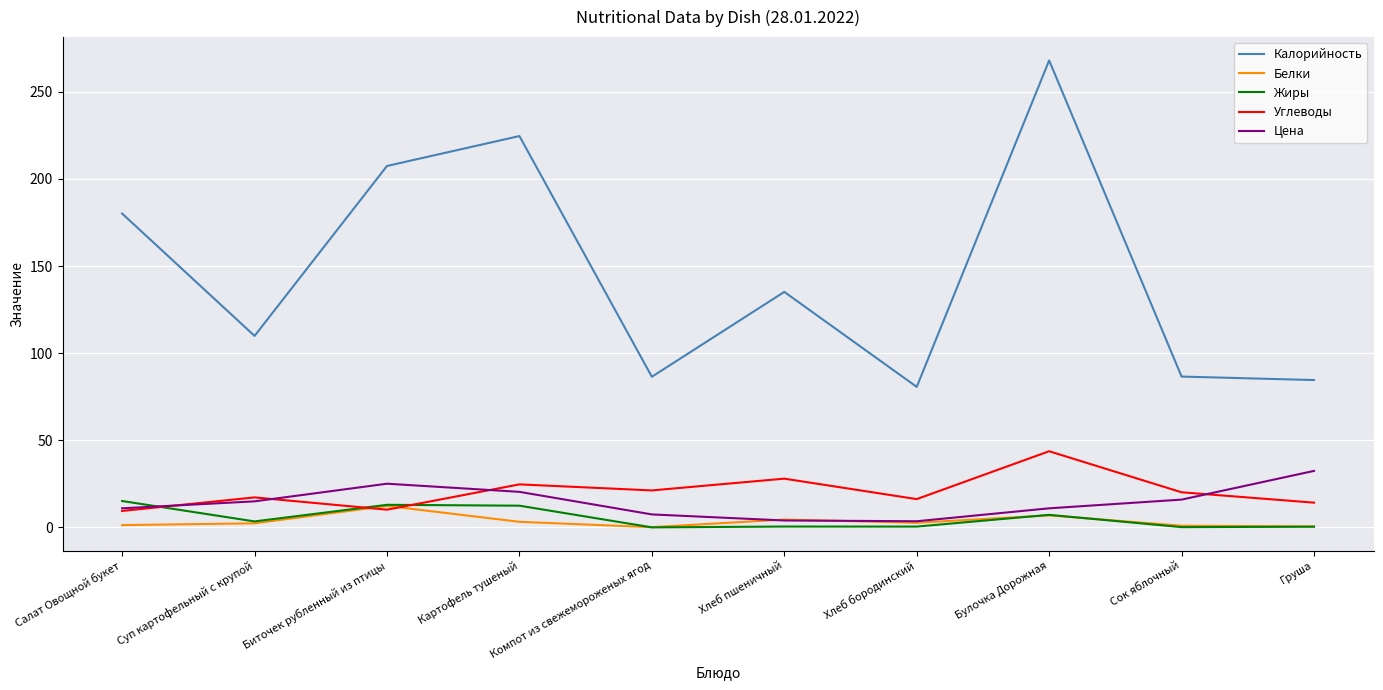

How many lines are shown in the chart?

5